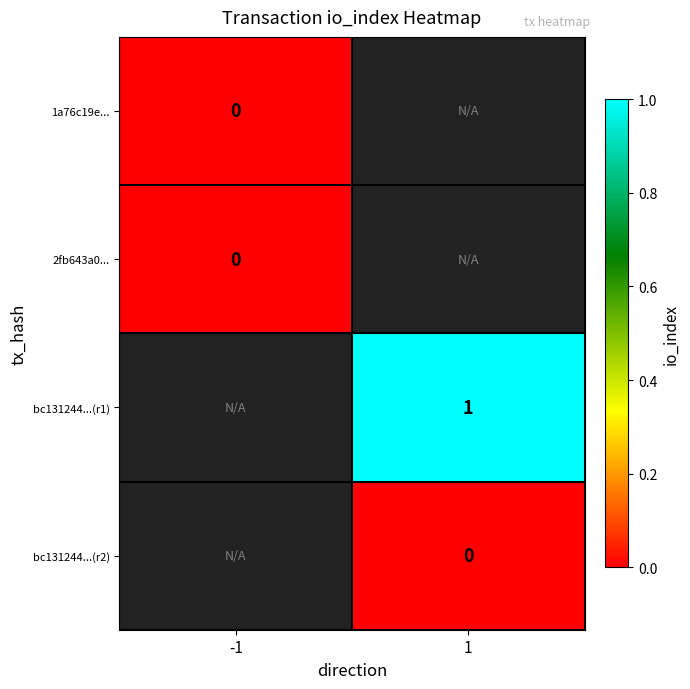

True or false: bc131244...(r1) has a value of 1 at 1.

True